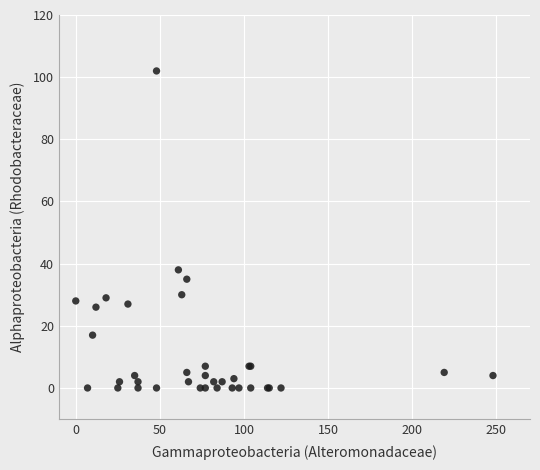

What Y value in the scatter plot is closest to 51?

38